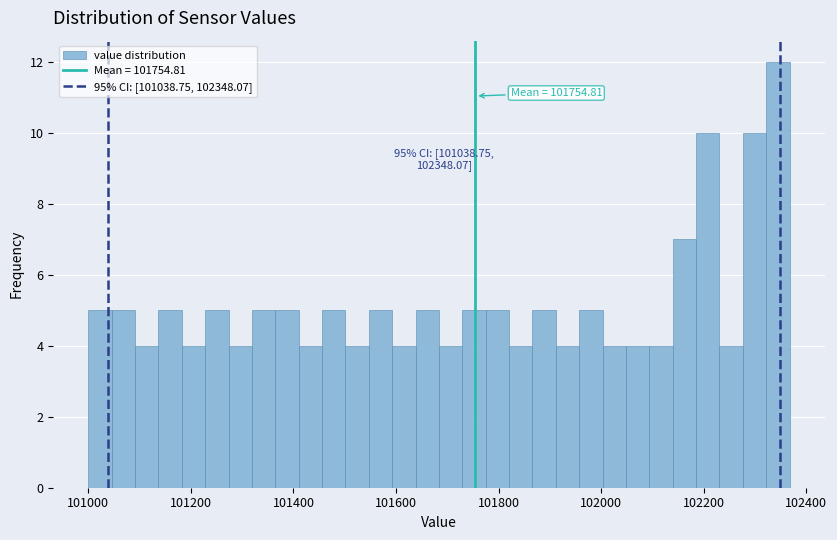

Around what value on the x-axis is the tallest bar? Give the approximate position of its centre, as read against the axis.

102340